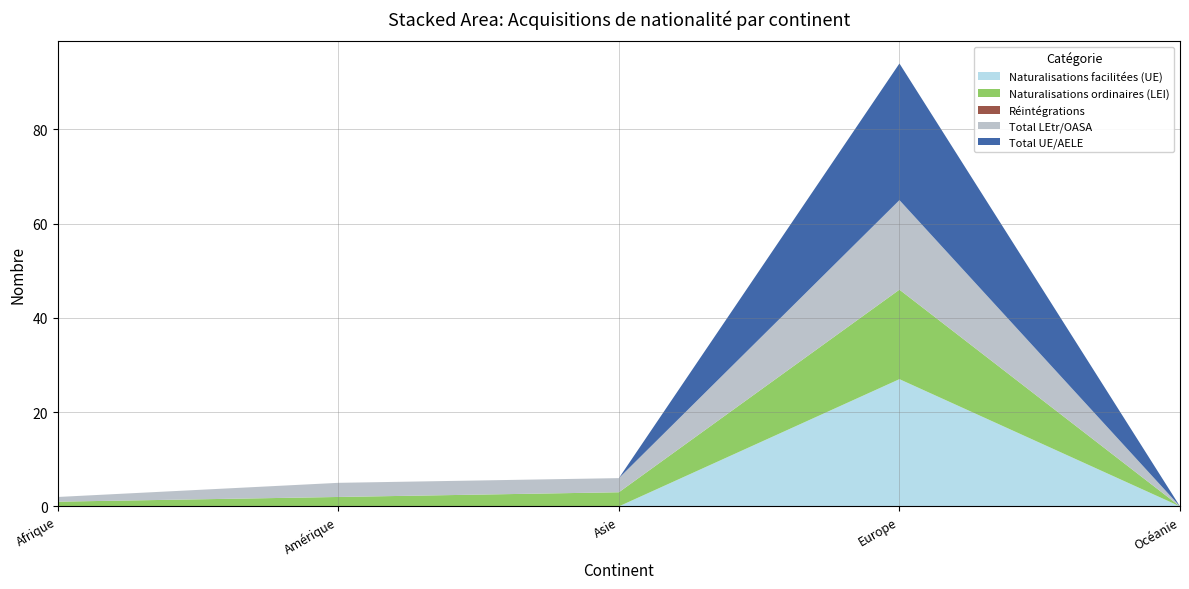

Reading left to right, what are all the values shown in this chart?

Total acquisition: Afrique=1	Amérique=3	Asie=3	Europe=48	Océanie=0
Total UE/AELE: Afrique=0	Amérique=0	Asie=0	Europe=29	Océanie=0
Total LEtr/OASA: Afrique=1	Amérique=3	Asie=3	Europe=19	Océanie=0
Naturalisations ordinaires (LEI): Afrique=1	Amérique=2	Asie=3	Europe=19	Océanie=0
Naturalisations facilitées (UE): Afrique=0	Amérique=0	Asie=0	Europe=27	Océanie=0
Réintégrations: Afrique=0	Amérique=0	Asie=0	Europe=0	Océanie=0